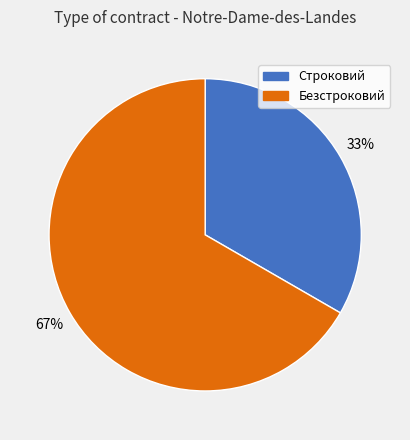

Rank the categories by value from highest to lowest.

Безстроковий, Строковий